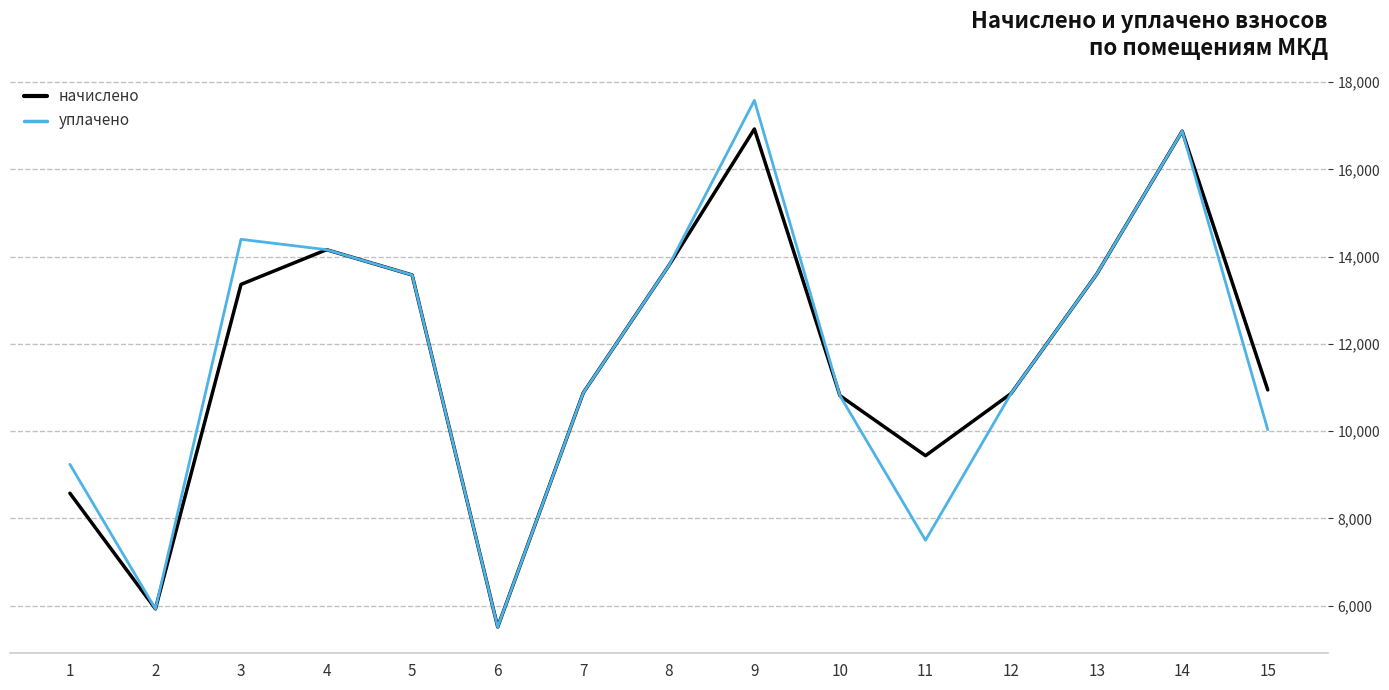

Is it true that уплачено equals 13595.8 at 13?

True